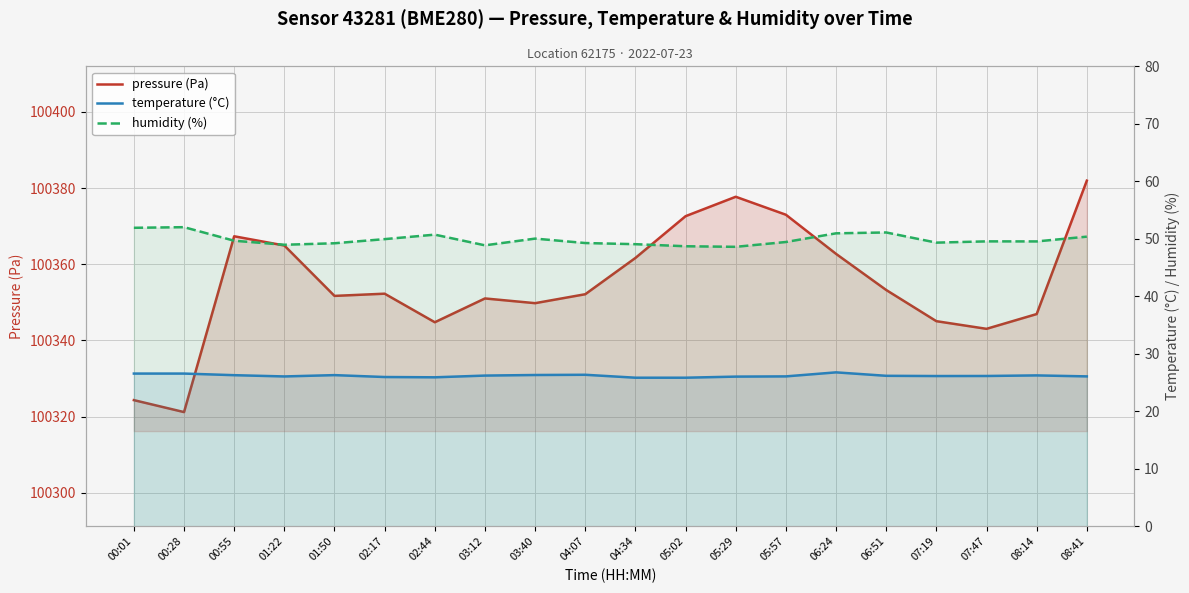

True or false: humidity (%) and pressure (Pa) cross at least once.

False